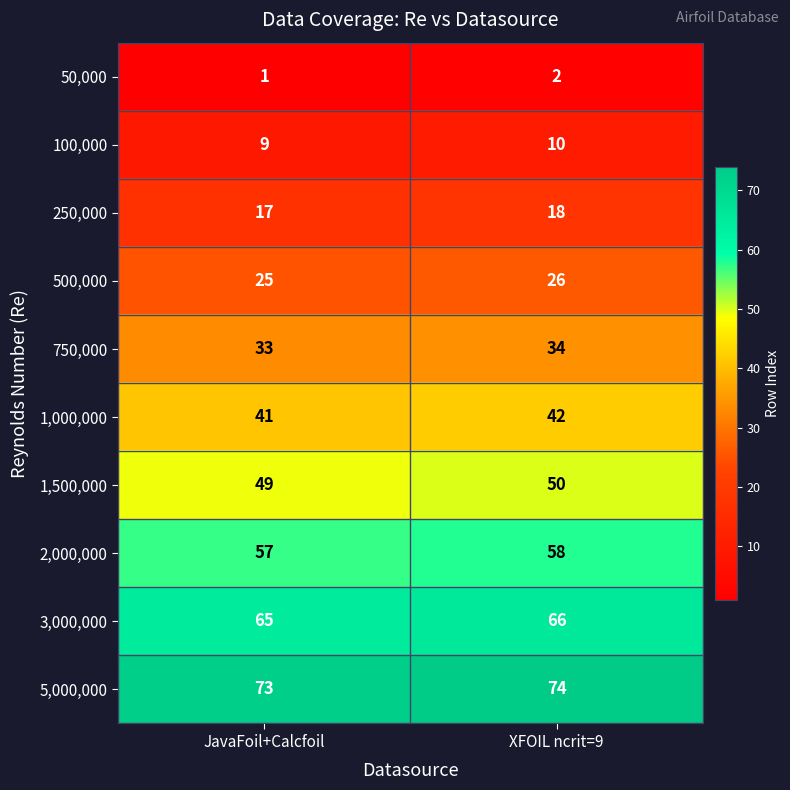

What is the spread (max minus min) of values at JavaFoil+Calcfoil?

72